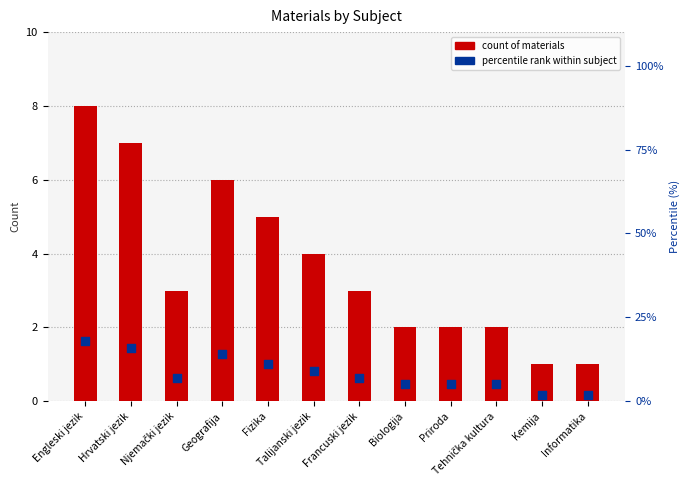

What are all the series names shown in the legend?

count of materials, percentile rank within subject